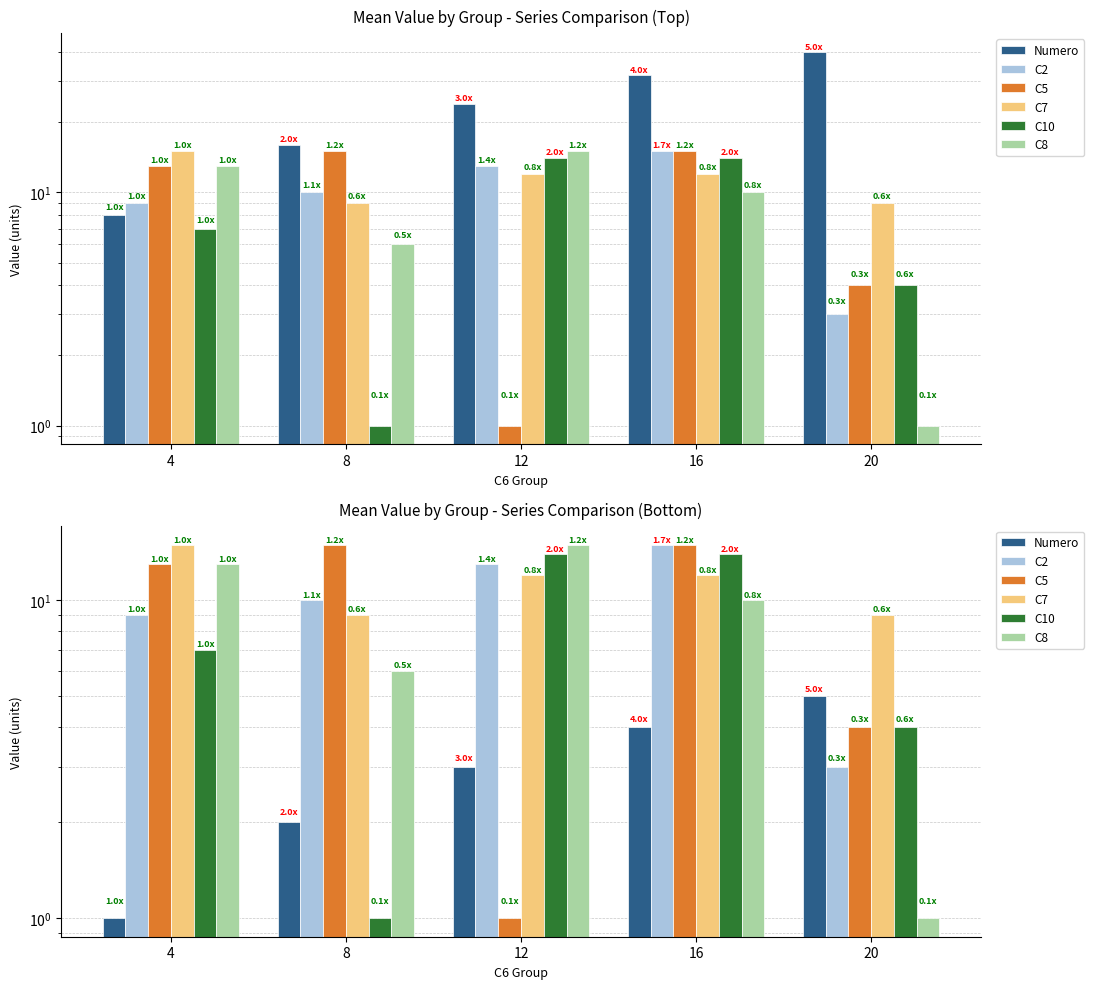

The value of C2 at 16 is 25. True or false?

False